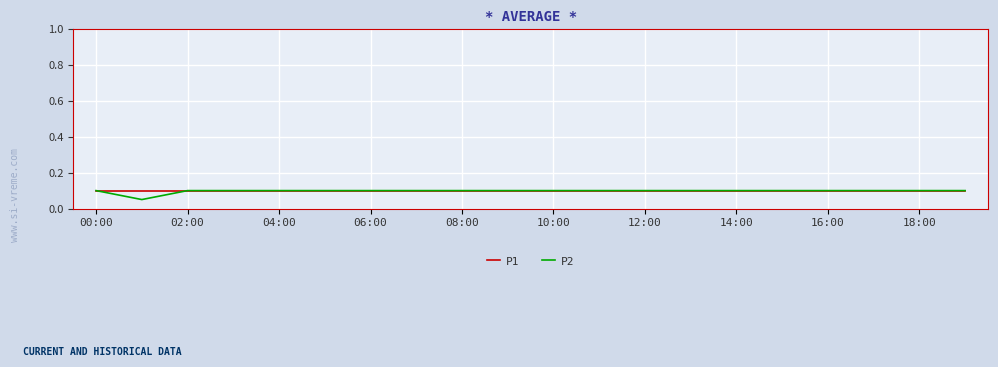

How many P2 values are between 0 and 1?

20